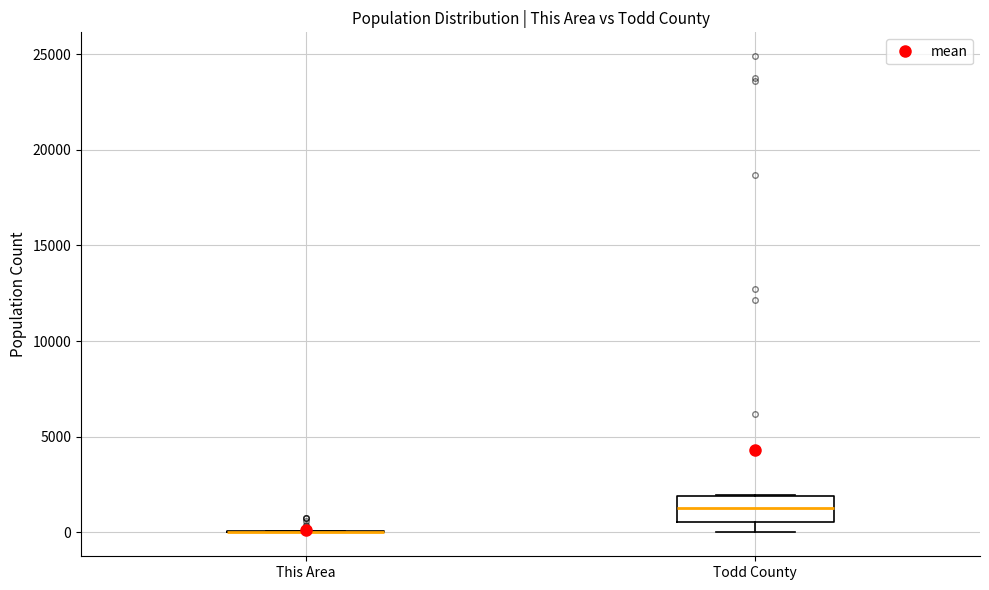

Reading left to right, read every box against the y-axis: the position of its median line, the range the box covers, and the ends of its whiskers. The values are not printed on the chart, so give them approximately, as read against the axis.

This Area: box collapsed to a line at 0, whiskers 0 to 0
Todd County: median 1500, box 500 to 2000, whiskers 0 to 2000